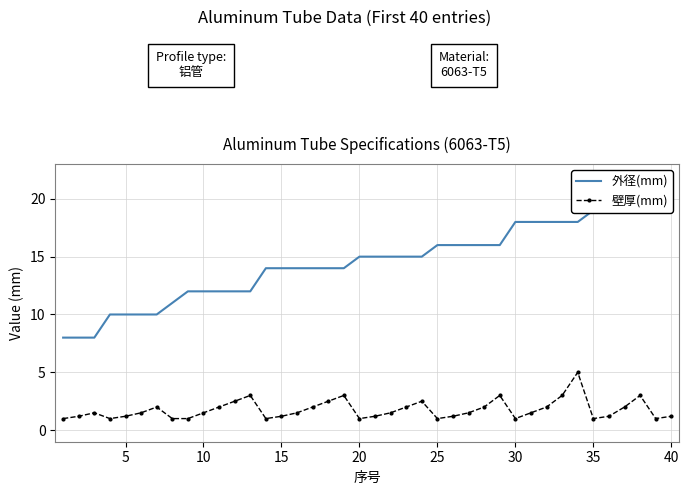

The 壁厚(mm) series shows 1.2 at 40. True or false?

True